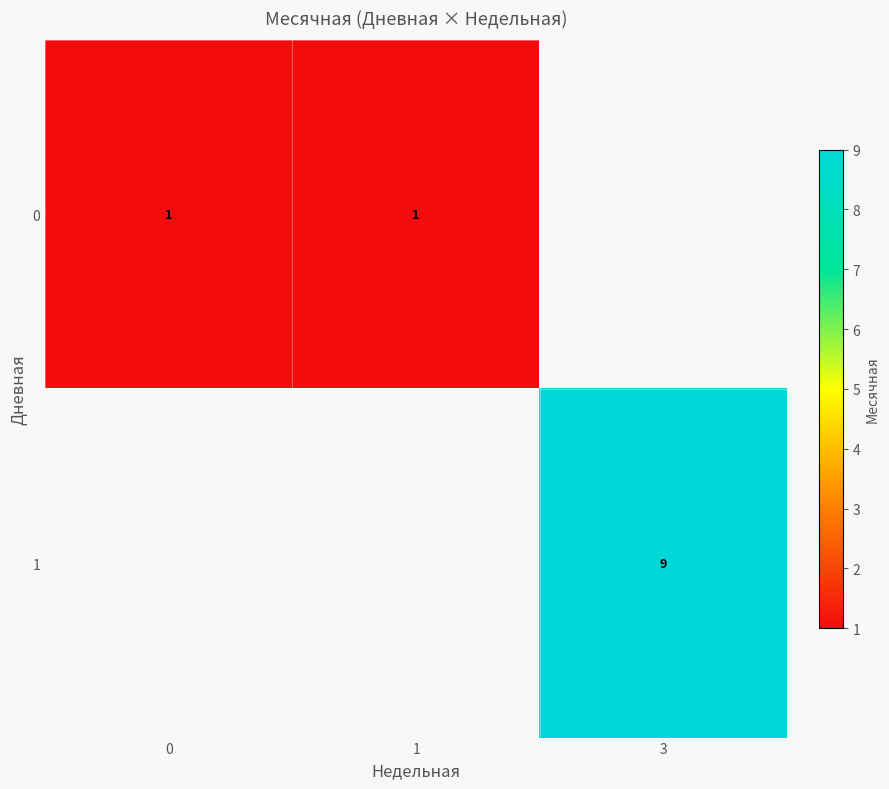

Is it true that 0 equals 1 at 1?

True